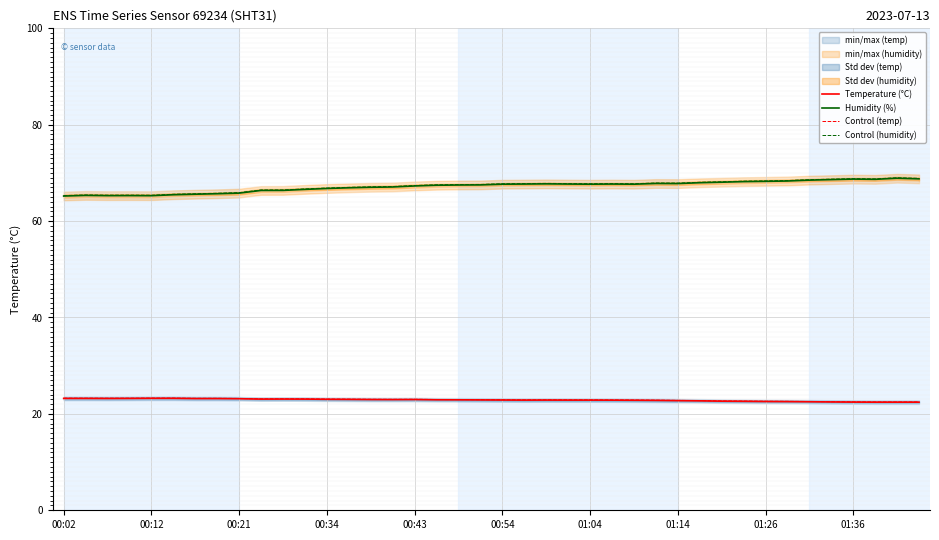

In Control (temp), how many points are higher than both neighbors (excluding endpoints)?

3